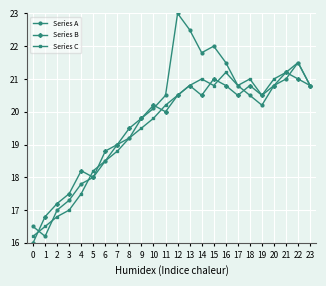

Between which two adjacent categories do Series C and Series A first intersect?

0 and 1